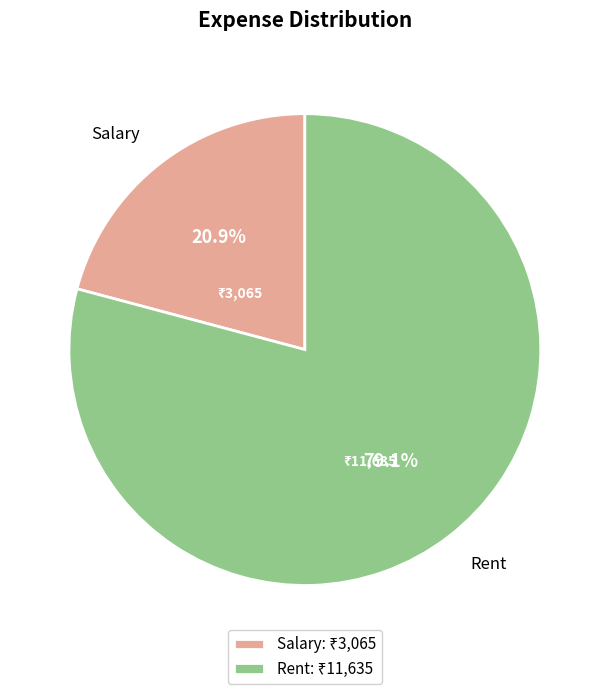

True or false: Salary accounts for 33% of the total.

False